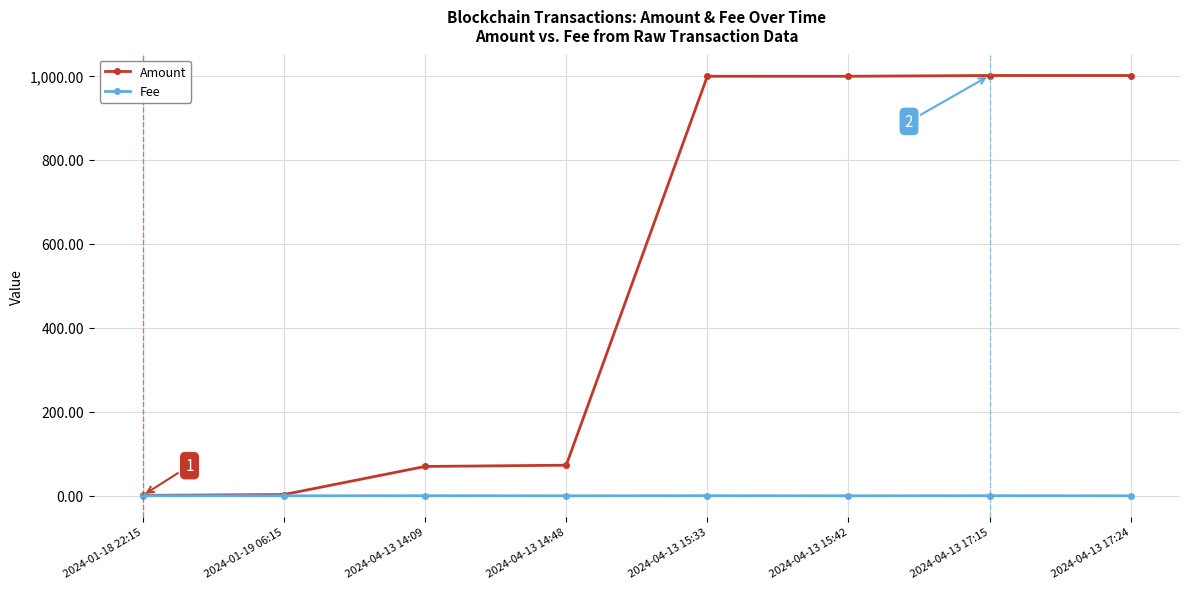

At 2024-04-13 15:33, list the series in order from largest to smallest.

Amount, Fee